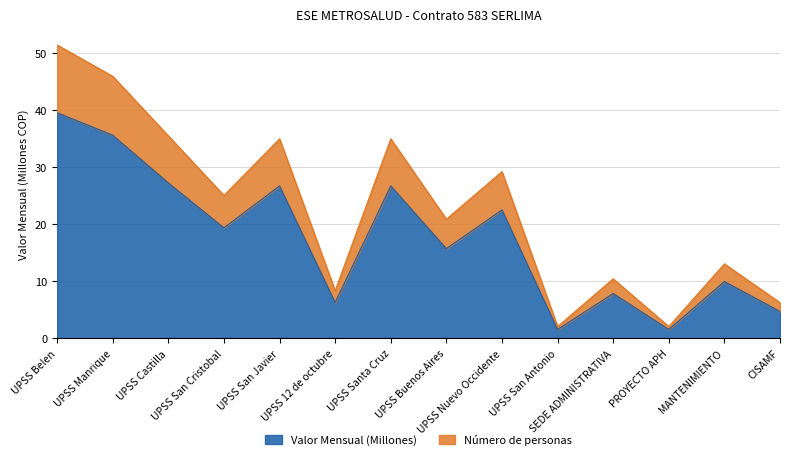

How many interior local valleys does the Valor Mensual (Millones) series have?

5